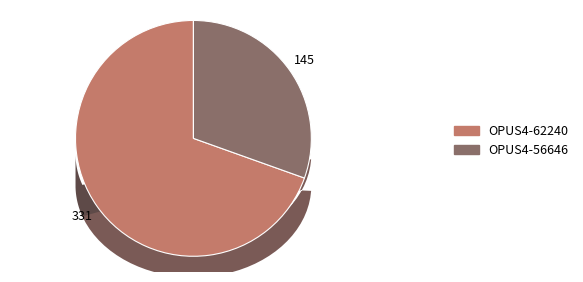

What percentage is the OPUS4-62240 slice, to the nearest percent?

70%